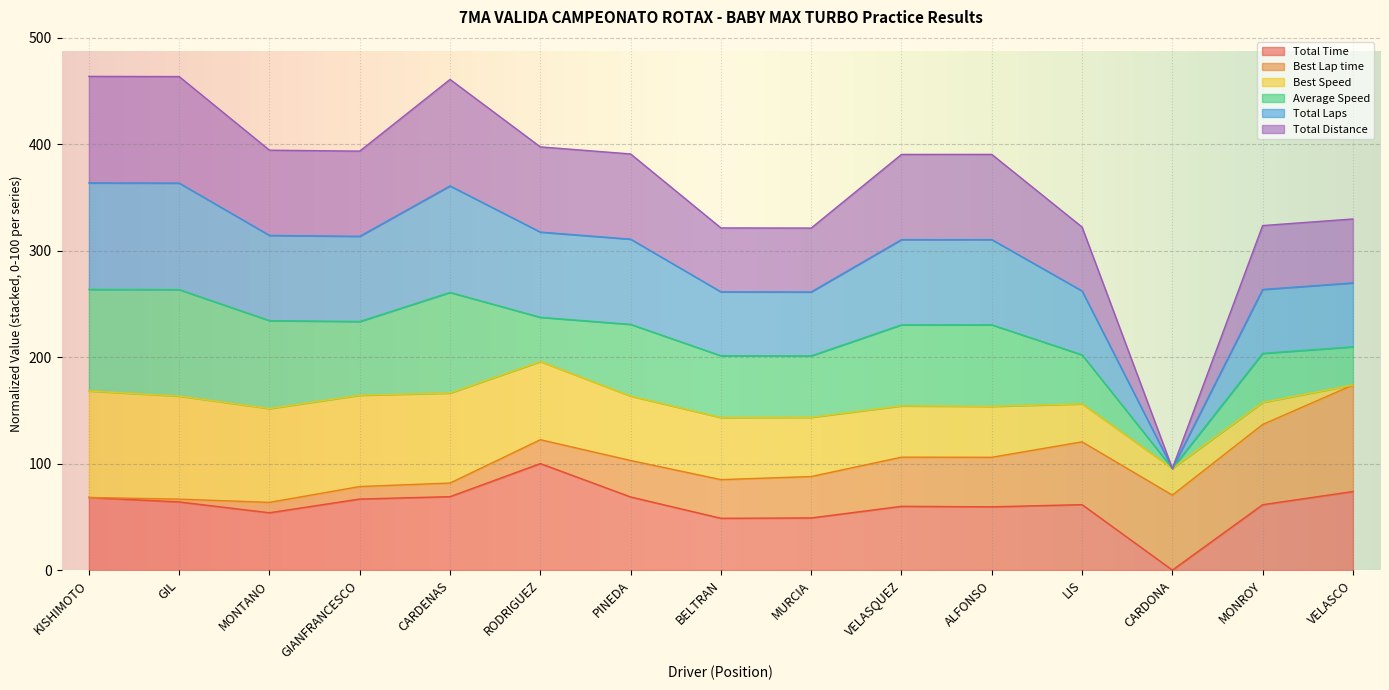

True or false: Total Laps and Total Time intersect in this chart.

False